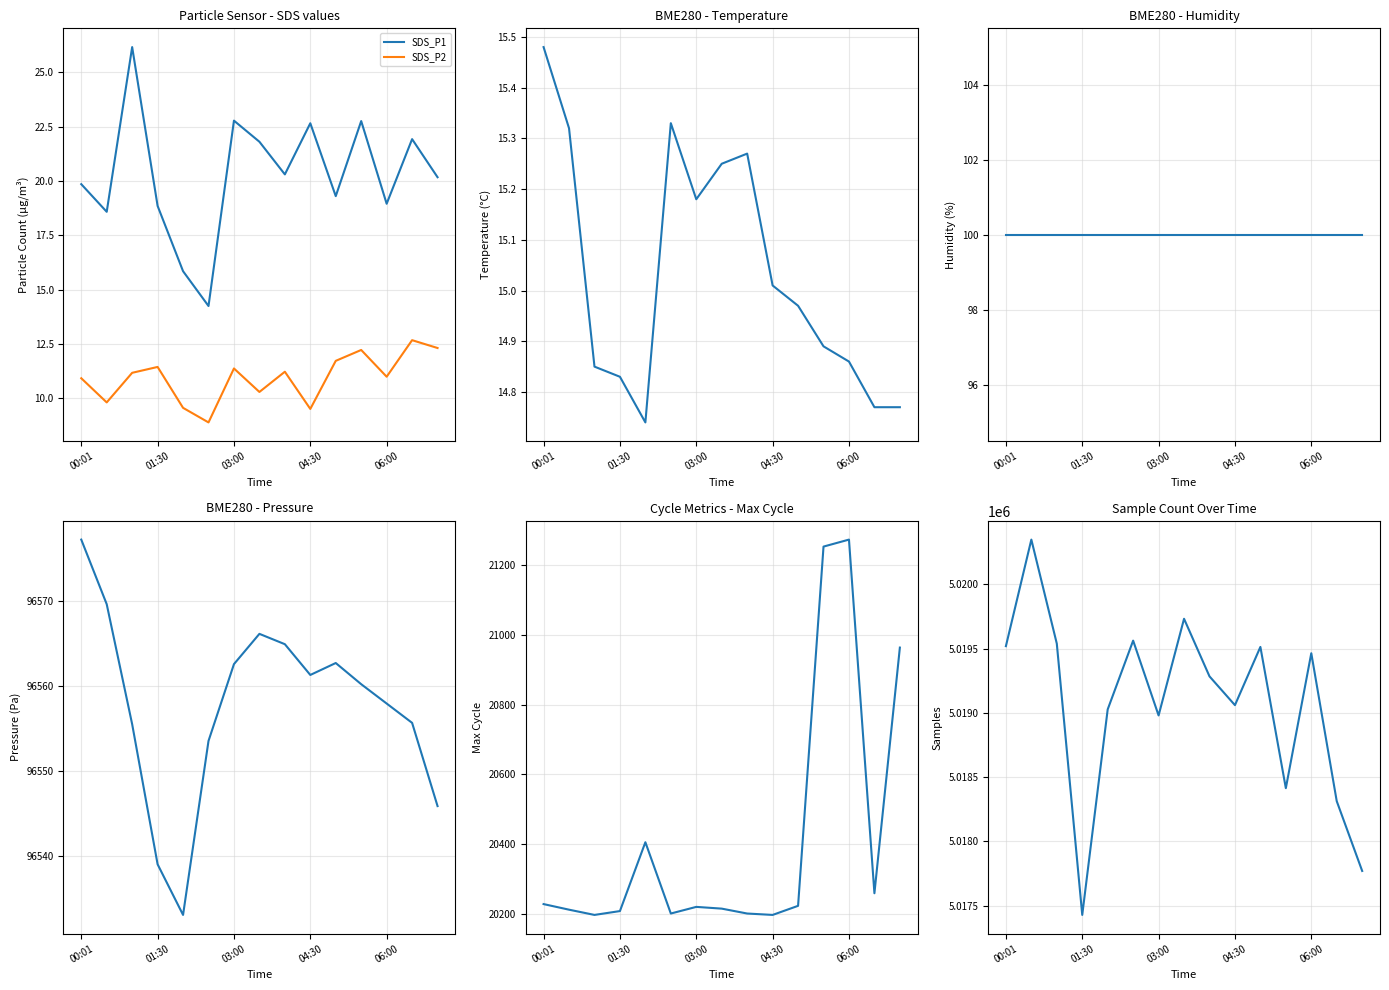

Which series has the widest spread of values?

Samples